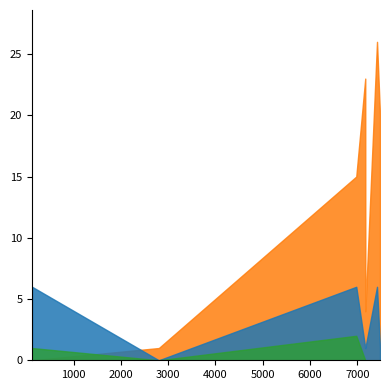

How many lines are shown in the chart?

3